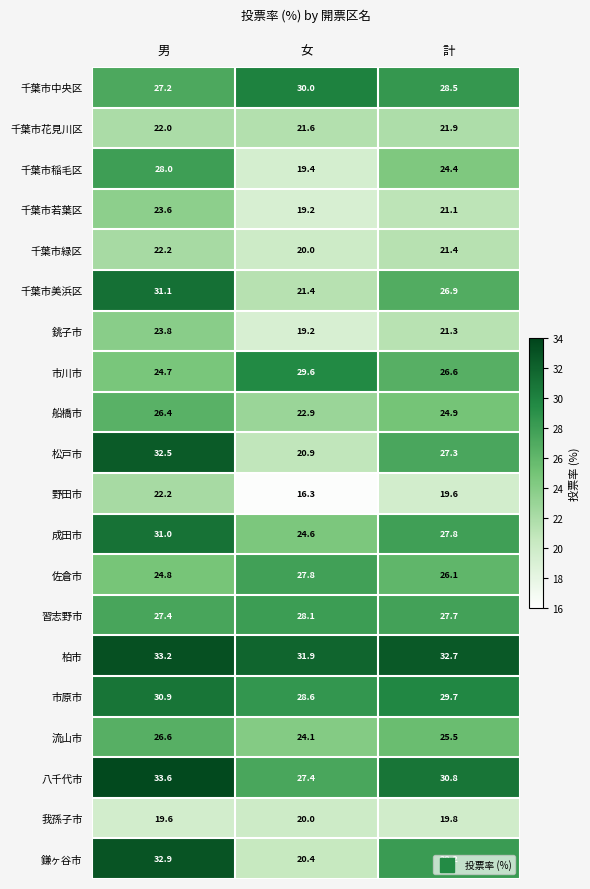

True or false: 八千代市 has a value of 52.9 at 男.

False